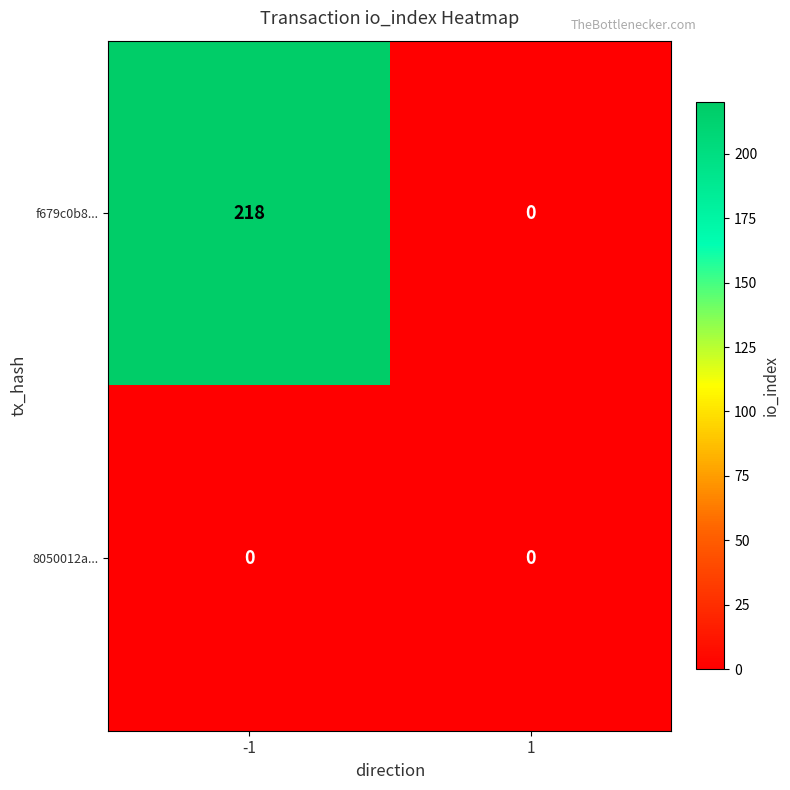

At how many categories does at least one series exceed 178?

1